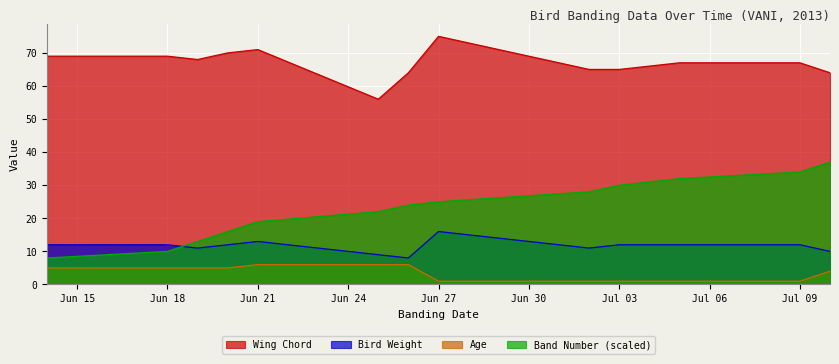

What position from the right is 2013-06-14?

13